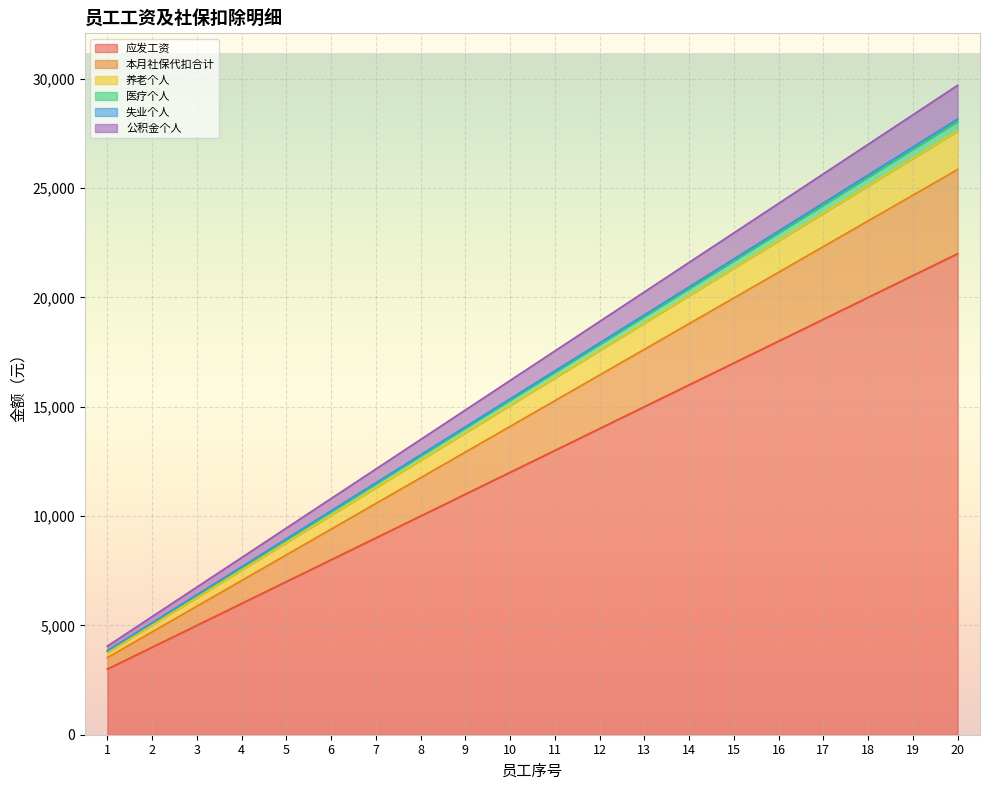

How many distinct data groups are displayed?

6